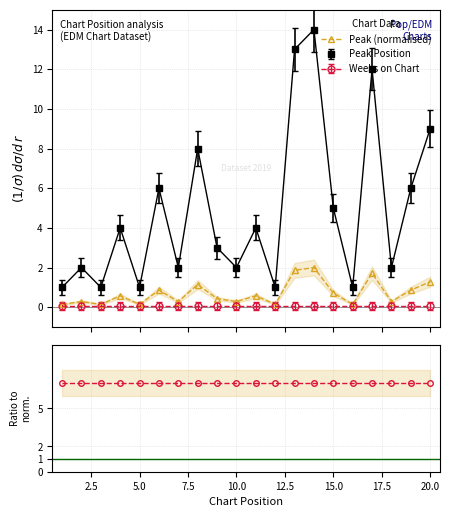

True or false: Peak (normalised) has more than 0 points higher than both neighbors.

True